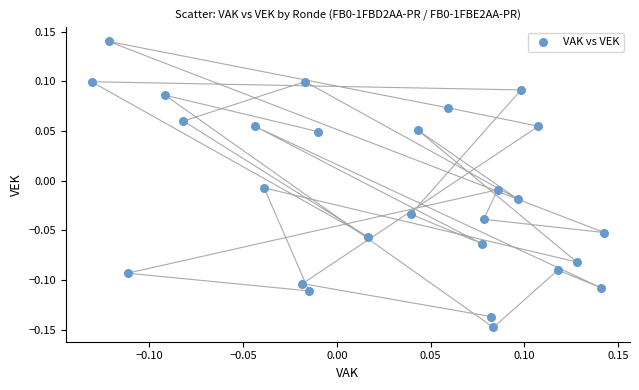

What is the range of X values (max minus min)?

0.3